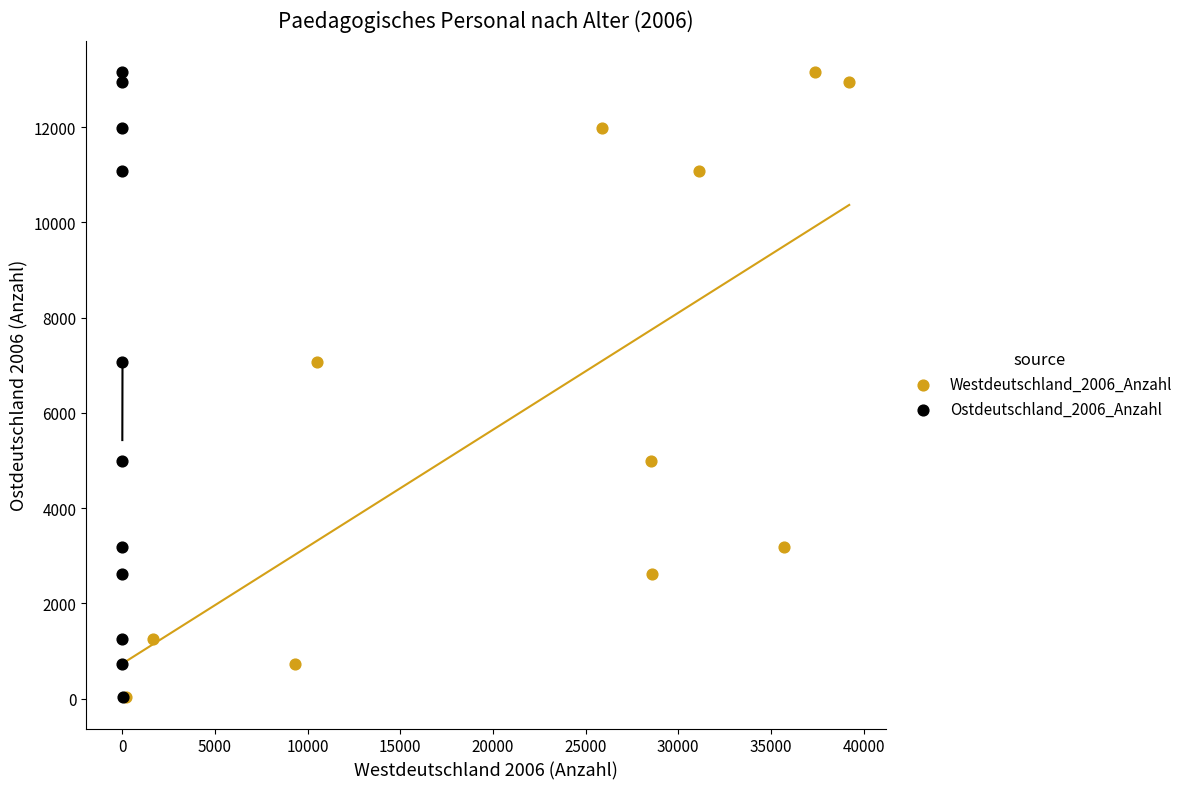

What are all the series names shown in the legend?

Westdeutschland_2006_Anzahl, Ostdeutschland_2006_Anzahl